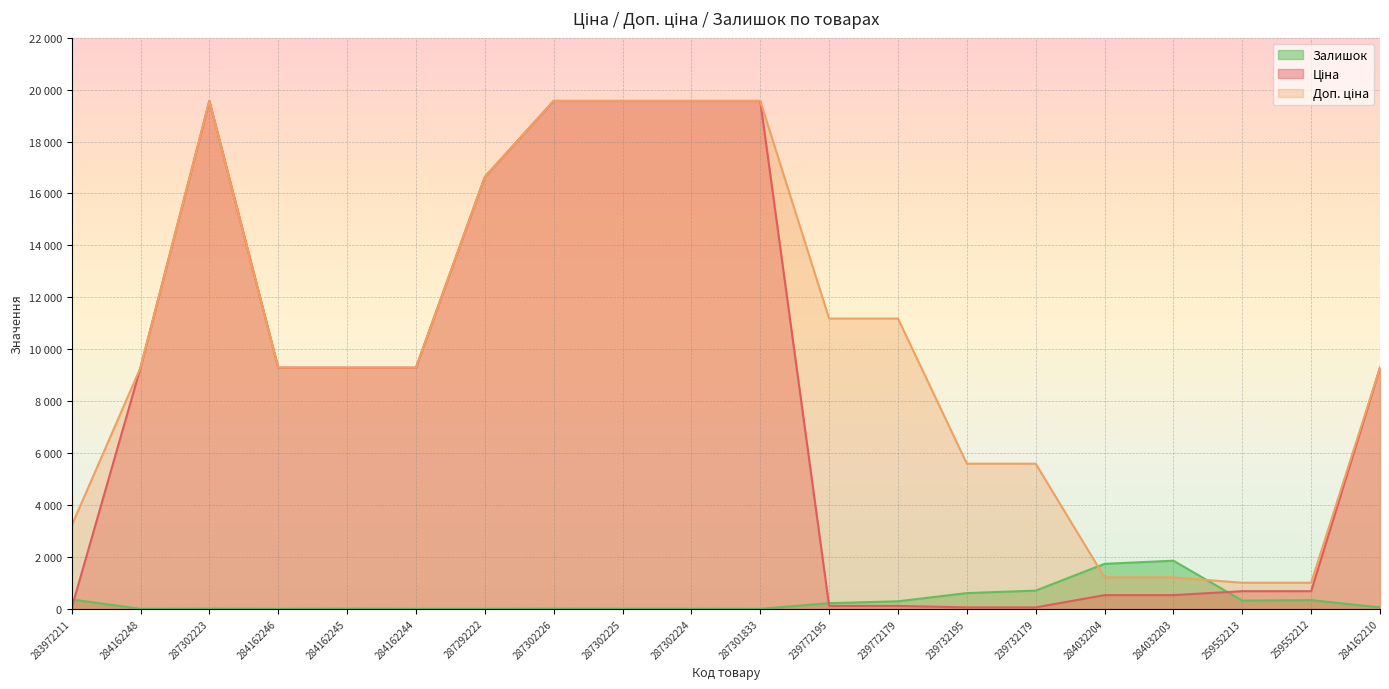

How many intersections are there between Залишок and Доп. ціна?

2